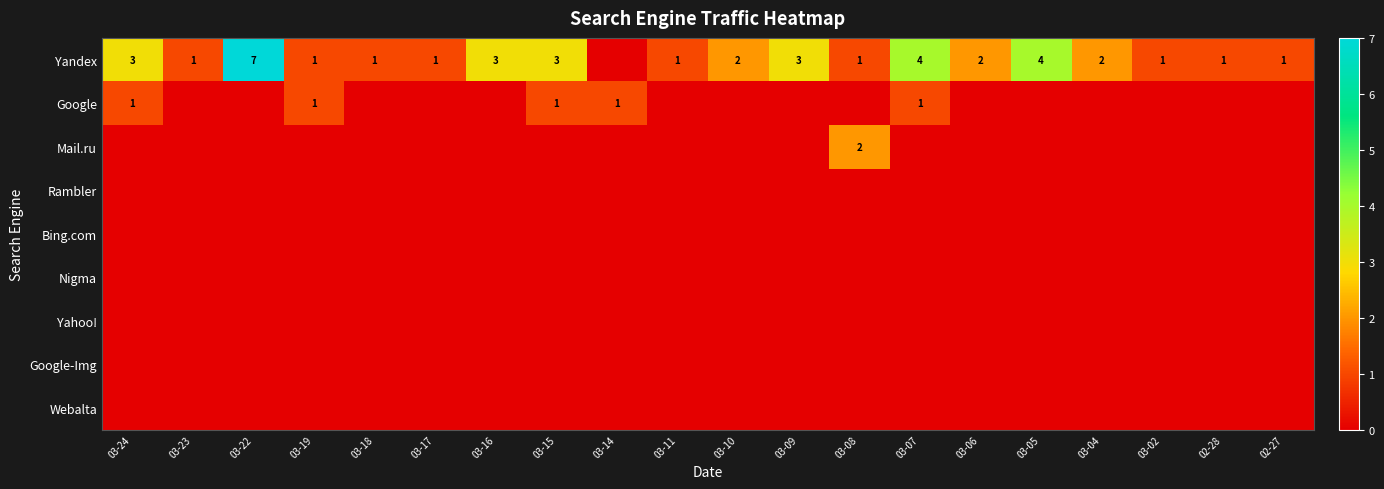

How many Mail.ru values are between 0 and 1?

19